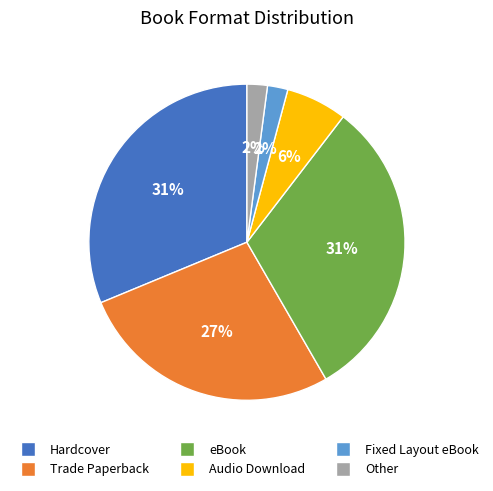

Does any single category account for the majority?

No